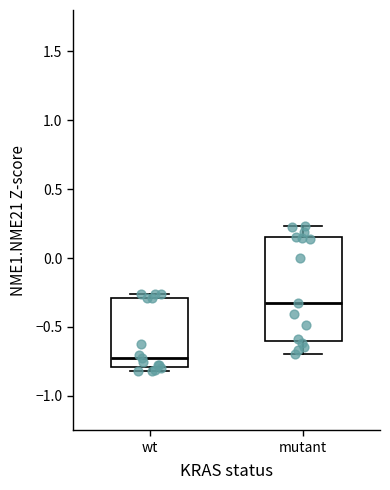

Reading left to right, transcribe this box plot: for each box, give where its median line is, the range the box spans, and where its two whiskers end, as read against the y-axis. The values are not printed on the chart, so give them approximately, as read against the axis.

wt: median -0.75, box -0.80 to -0.30, whiskers -0.80 (just below the box's lower edge) to -0.25
mutant: median -0.35, box -0.60 to 0.15, whiskers -0.70 to 0.25